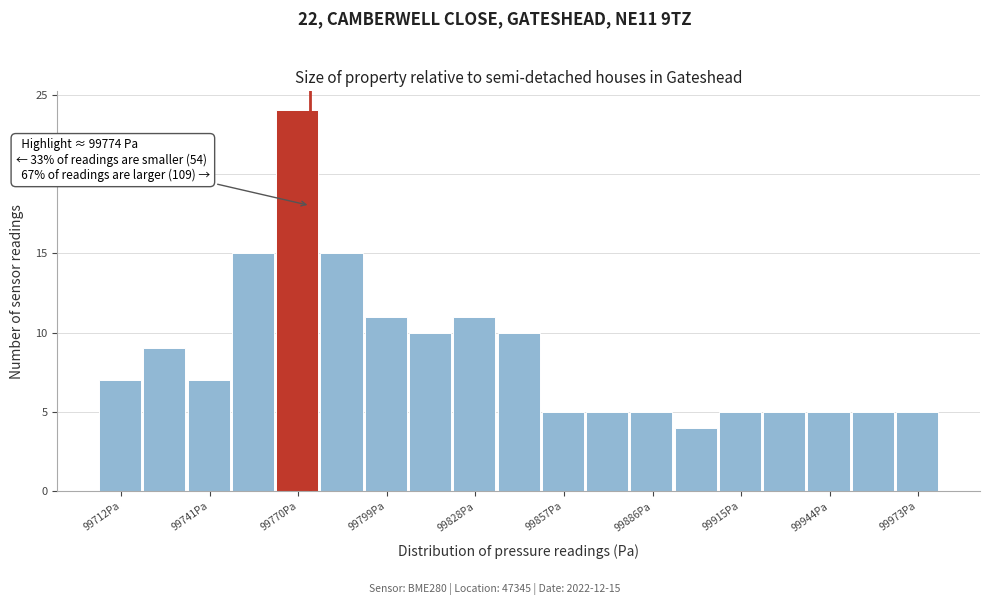

Around what value on the x-axis is the tallest bar? Give the approximate position of its centre, as read against the axis.

99770